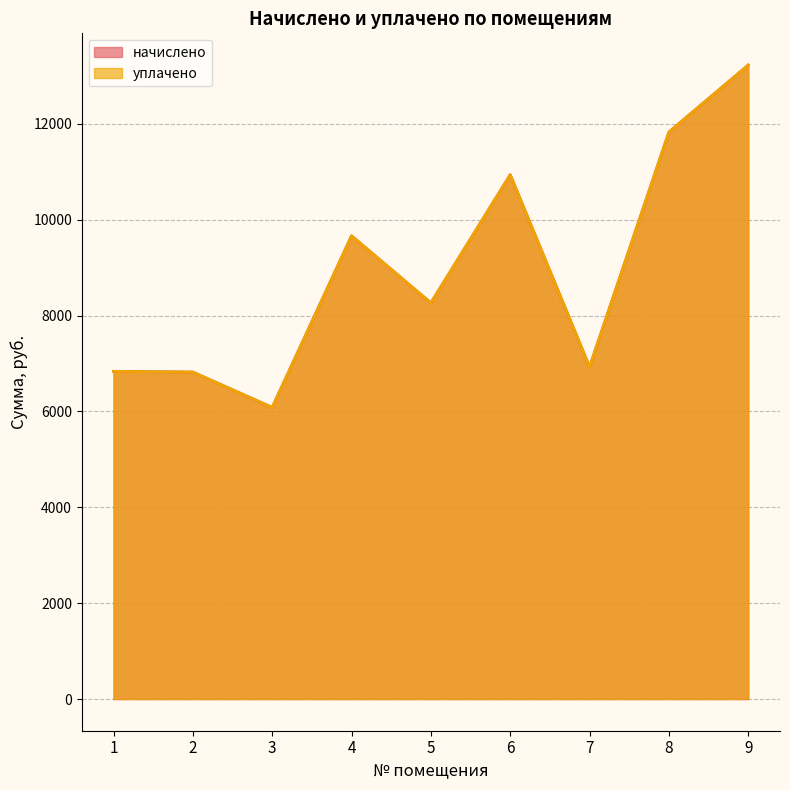

True or false: уплачено has a value of 11827.2 at 8.

True